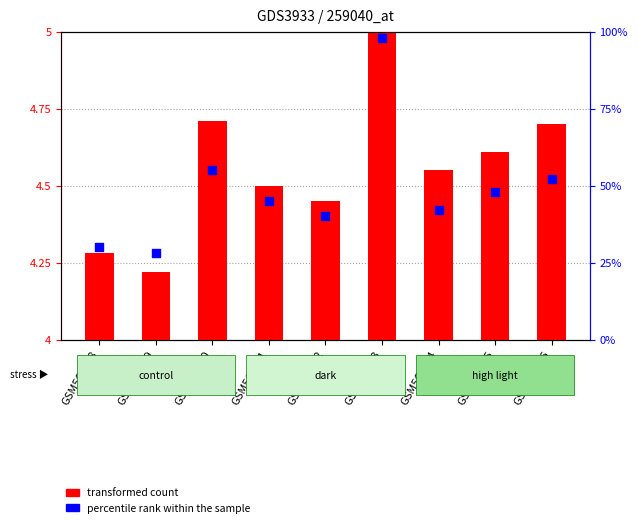

Which series contains the lowest Y value?

transformed count